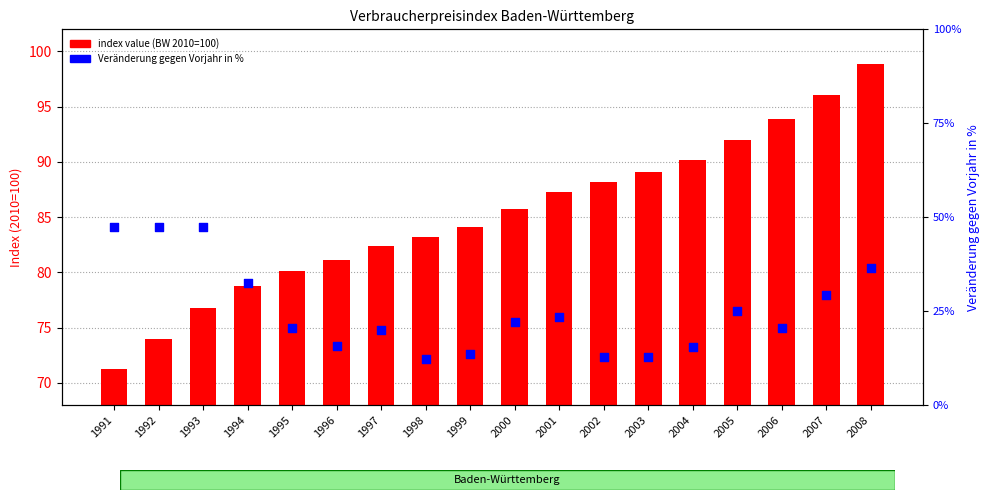

Which series reaches the maximum Y coordinate?

index value (BW 2010=100)